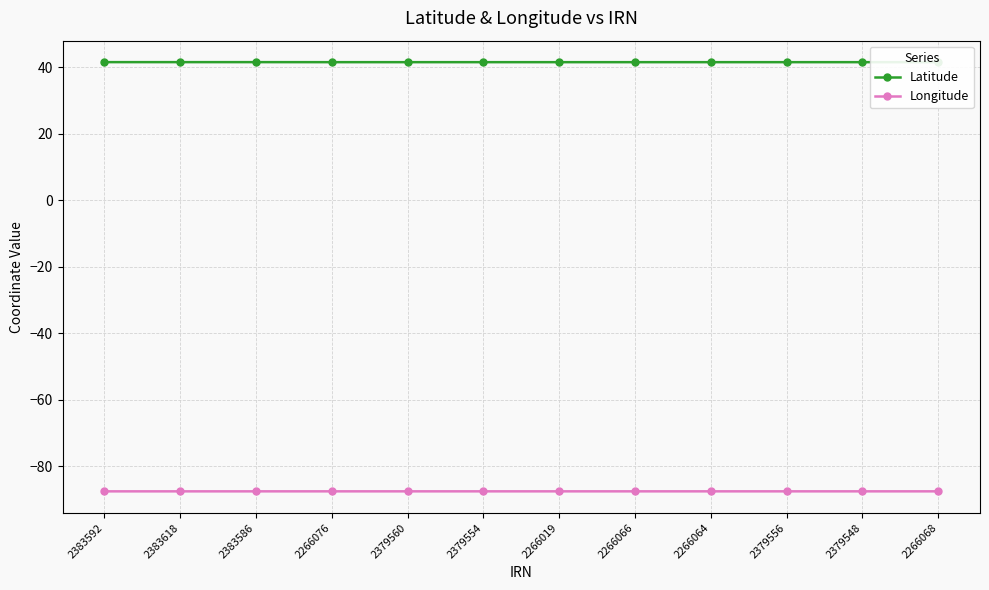

What position from the left is 2266064?

9